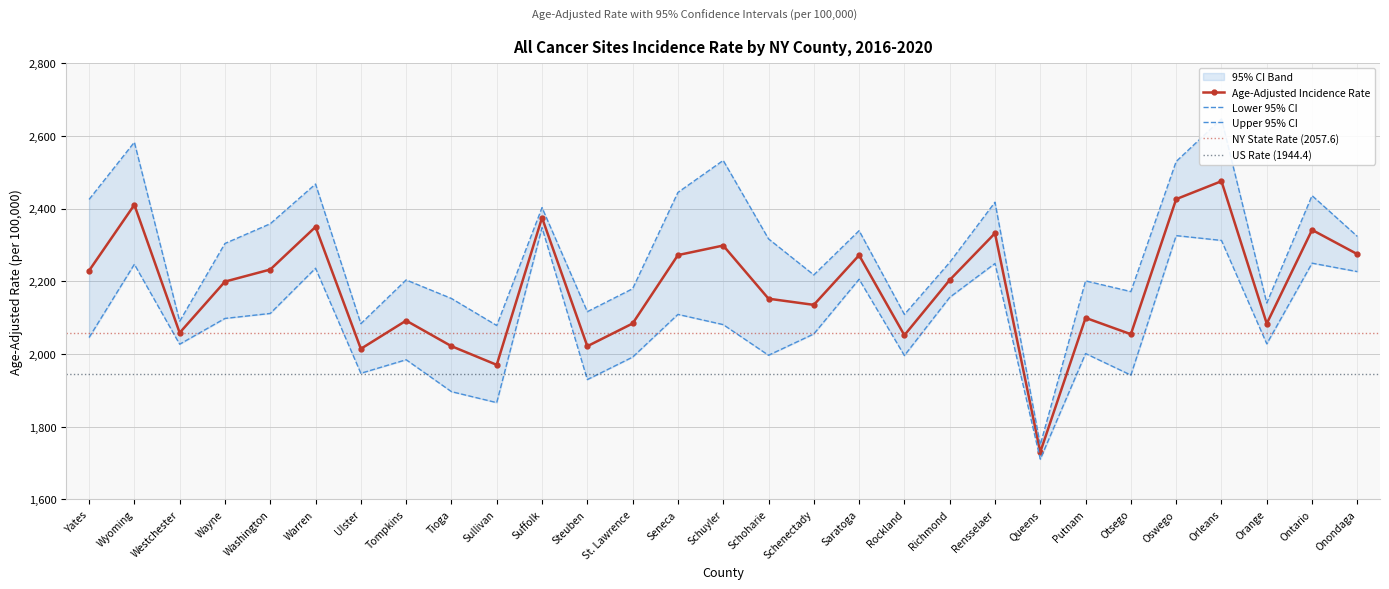

True or false: Upper 95% CI and Lower 95% CI cross at least once.

False